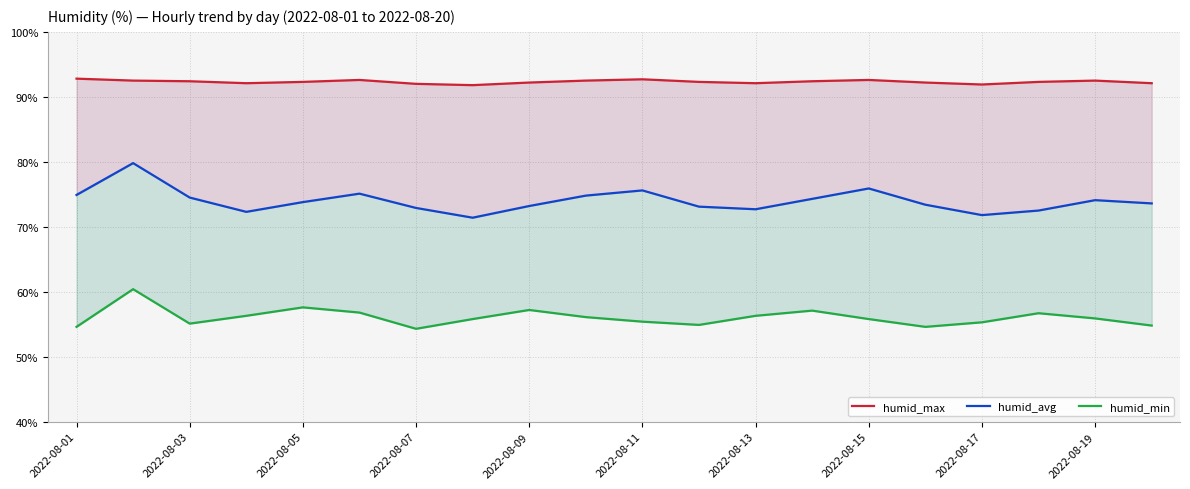

Reading left to right, list all the values displayed in this chart.

humid_max: 92.8	92.5	92.4	92.1	92.3	92.6	92.0	91.8	92.2	92.5	92.7	92.3	92.1	92.4	92.6	92.2	91.9	92.3	92.5	92.1
humid_avg: 74.9	79.8	74.5	72.3	73.8	75.1	72.9	71.4	73.2	74.8	75.6	73.1	72.7	74.3	75.9	73.4	71.8	72.5	74.1	73.6
humid_min: 54.6	60.4	55.1	56.3	57.6	56.8	54.3	55.8	57.2	56.1	55.4	54.9	56.3	57.1	55.8	54.6	55.3	56.7	55.9	54.8